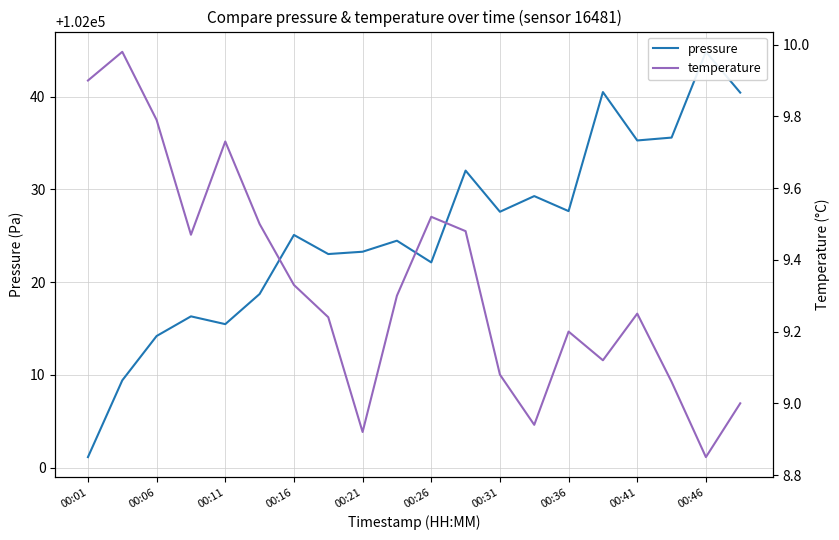

At 00:36, list the series in order from smallest to largest.

temperature, pressure